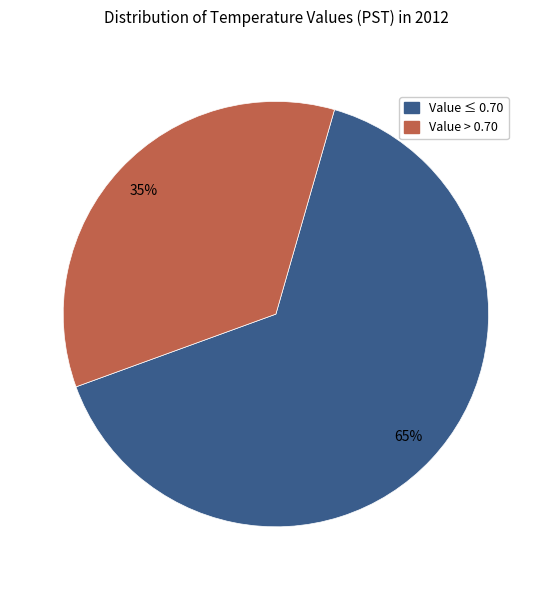

To the nearest percent, what is the difference between the largest and smallest slice percentages?

30%